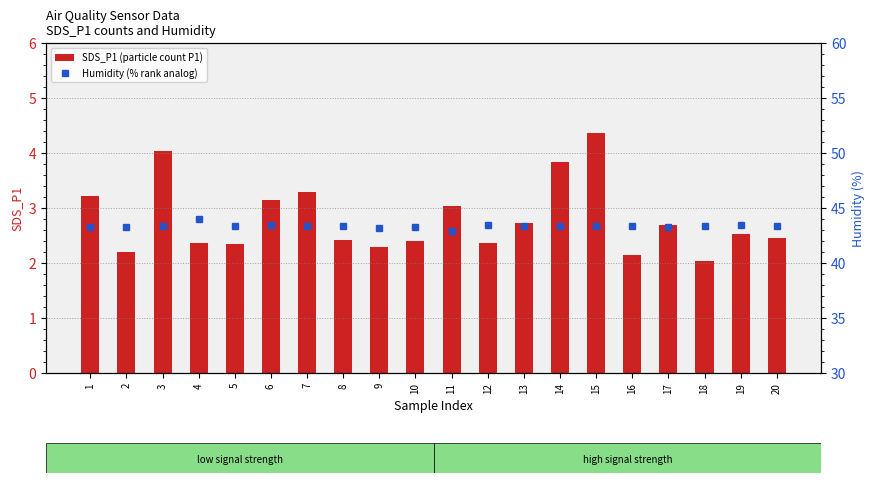

At which label does Humidity (% rank analog) reach its peak?

4